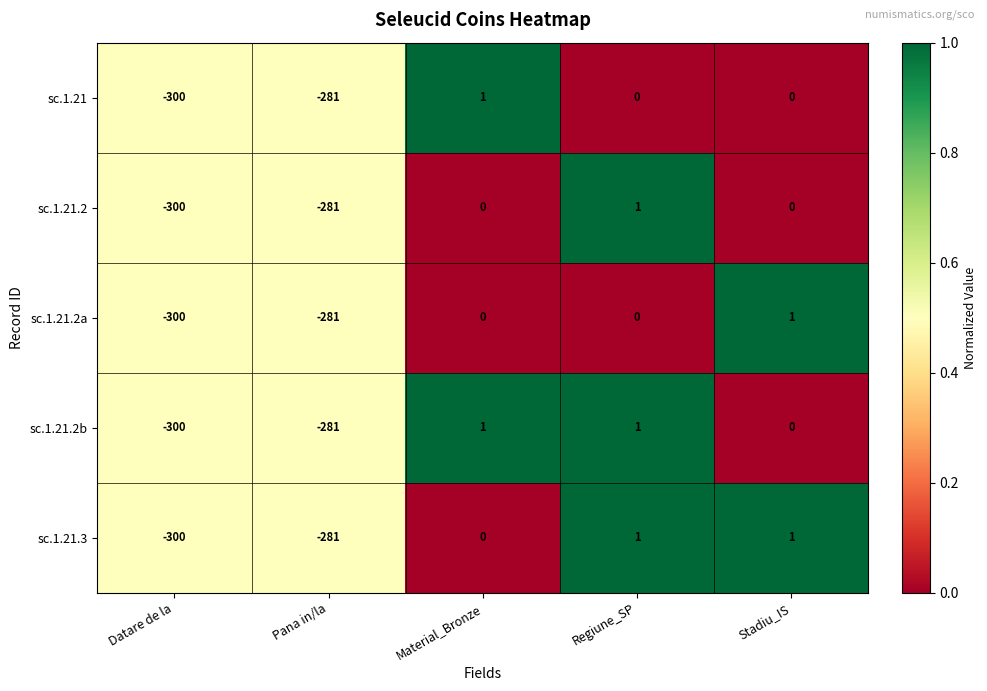

How many distinct data groups are displayed?

5